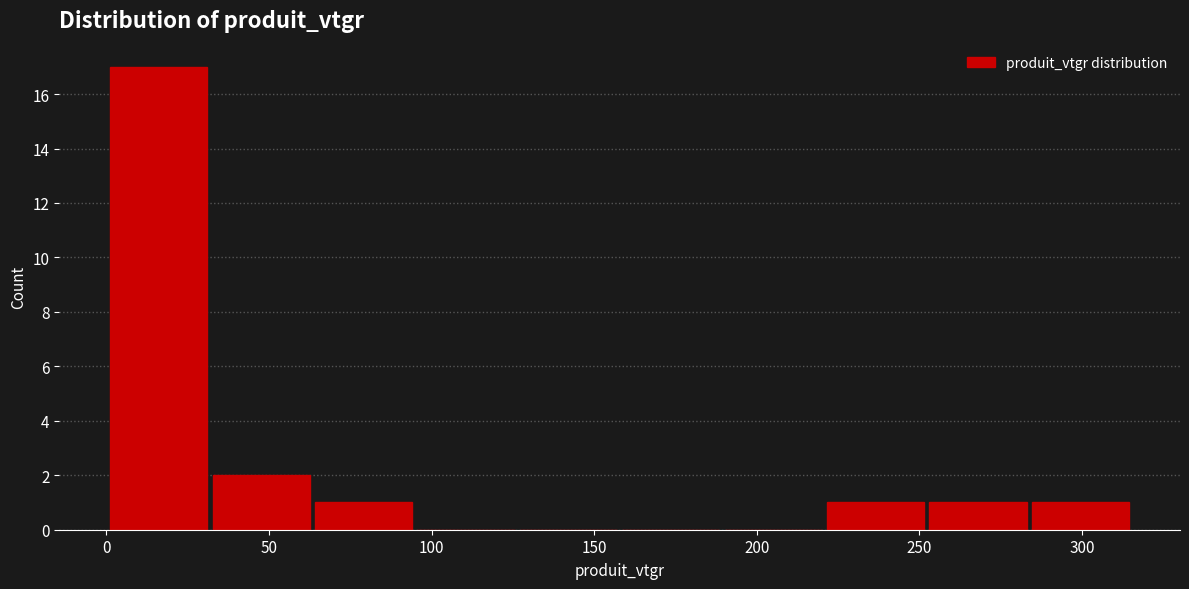

Reading left to right, transcribe this chart: for each bar, give the range it covers on the x-axis and its height. Neither the bar edges nor the heights are printed on the chart, so give them approximately, as read against the axes.

0 to 30: 17
30 to 65: 2
65 to 95: 1
95 to 125: 0
125 to 160: 0
160 to 190: 0
190 to 220: 0
220 to 250: 1
250 to 285: 1
285 to 315: 1